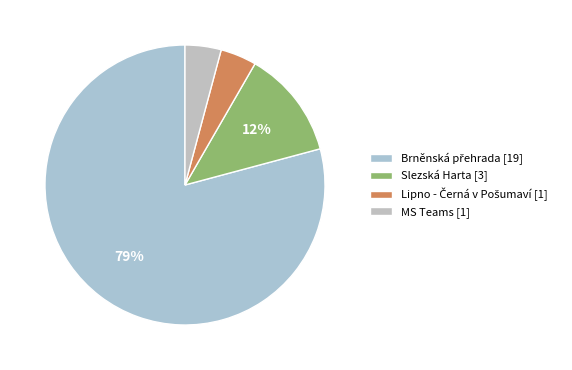

The MS Teams slice represents 4% of the pie. True or false?

True